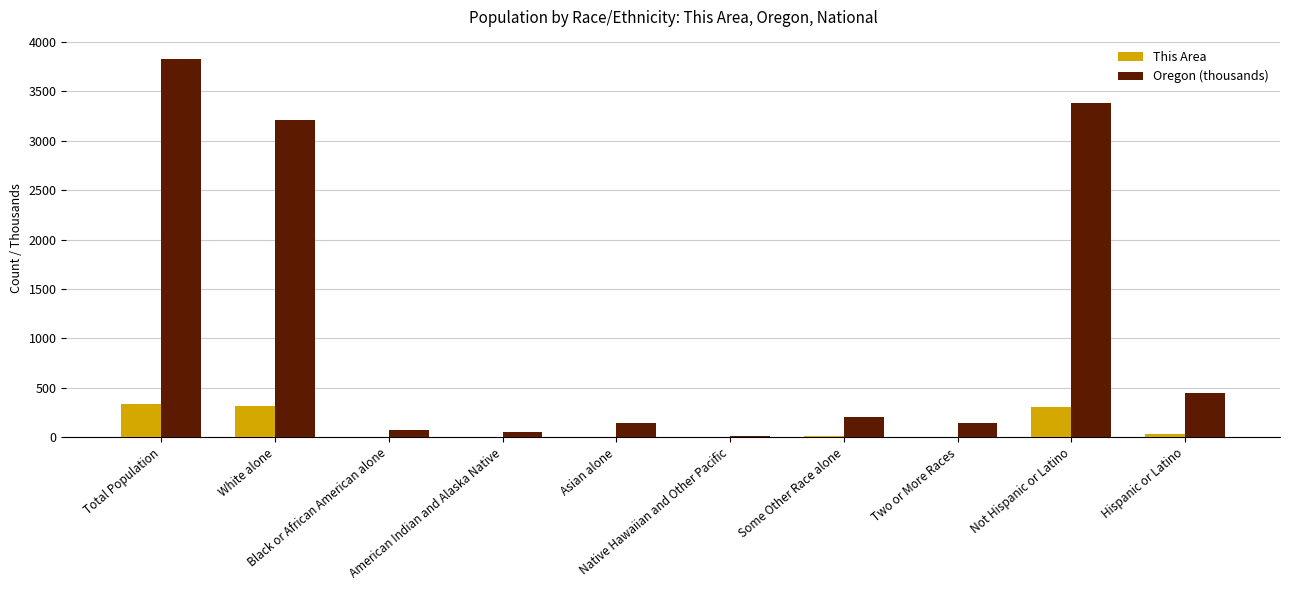

Which series has the largest total across all categories?

Oregon (thousands)